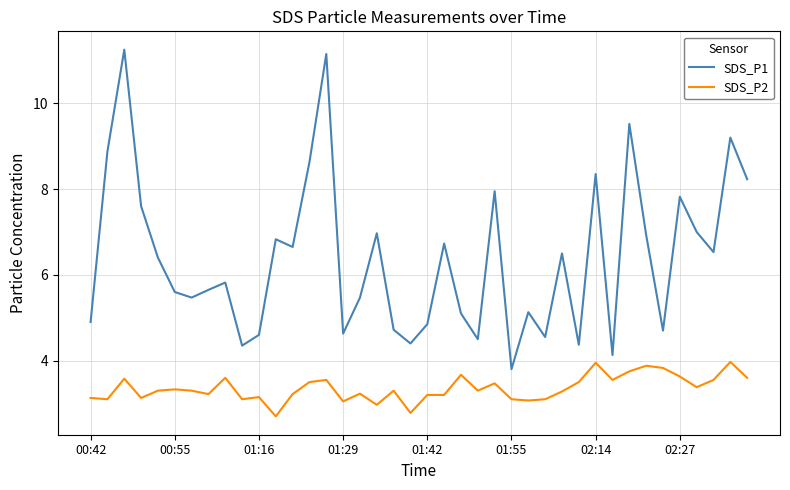

Which series has the widest spread of values?

SDS_P1